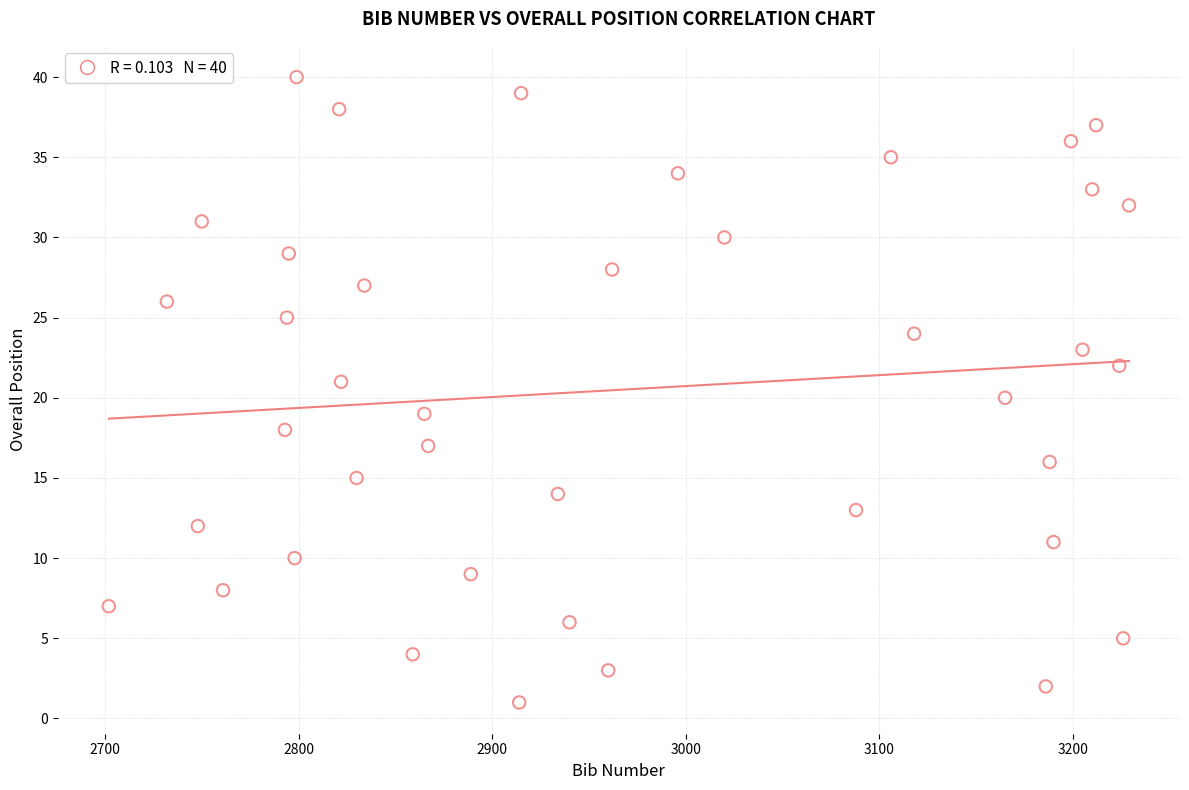

What is the range of X values (max minus min)?

527